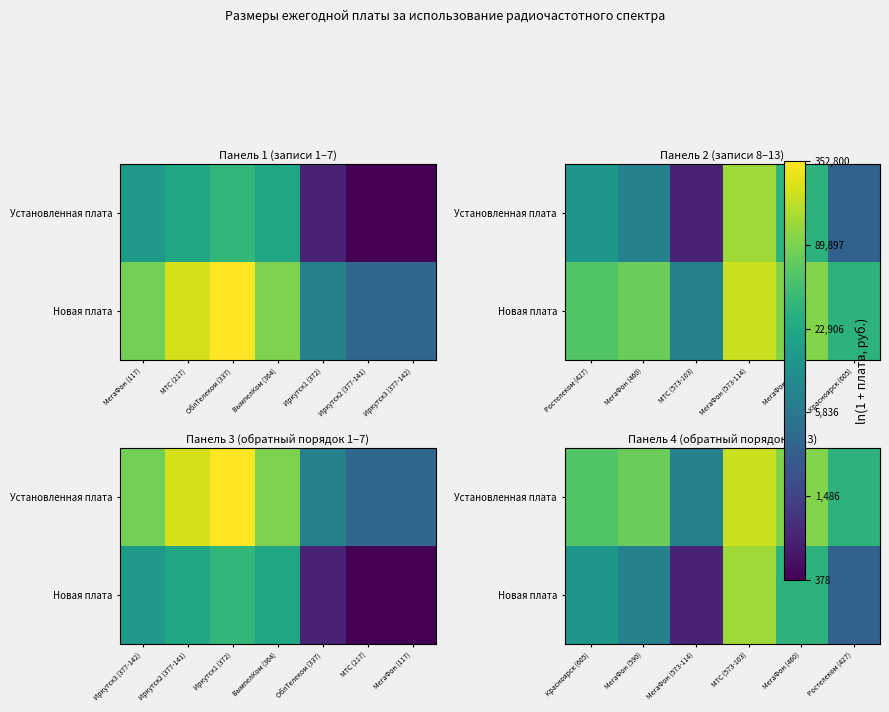

Which series has the largest range (max minus min)?

Новая плата